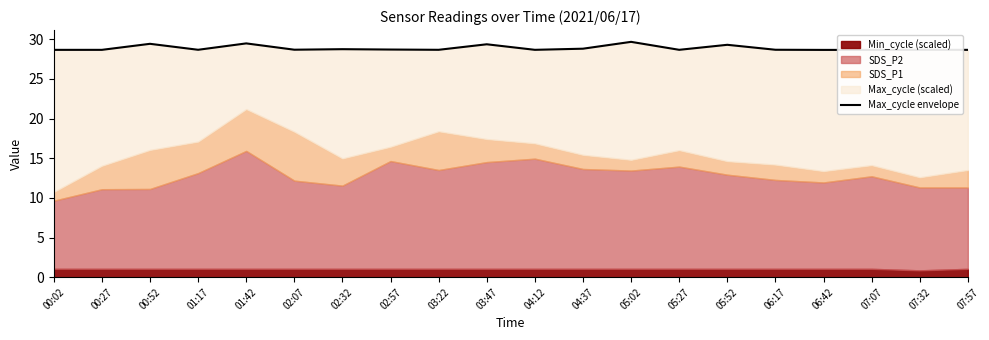

Which label corresponds to the smallest value in the chart?

06:42